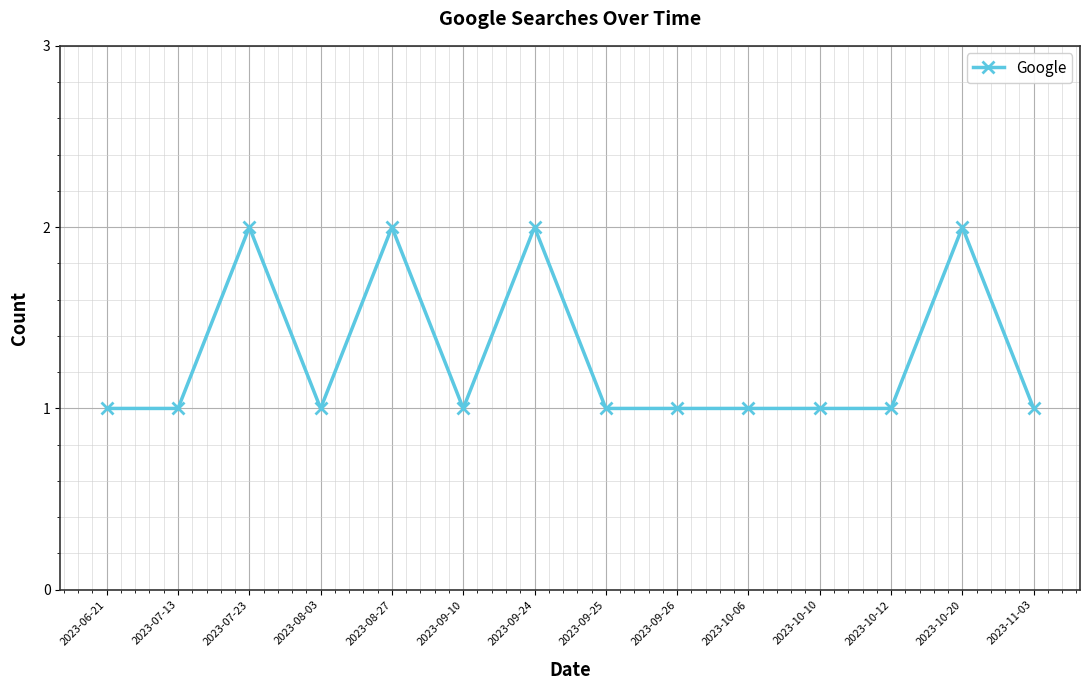

True or false: the data shows 2 at 2023-09-24.

True